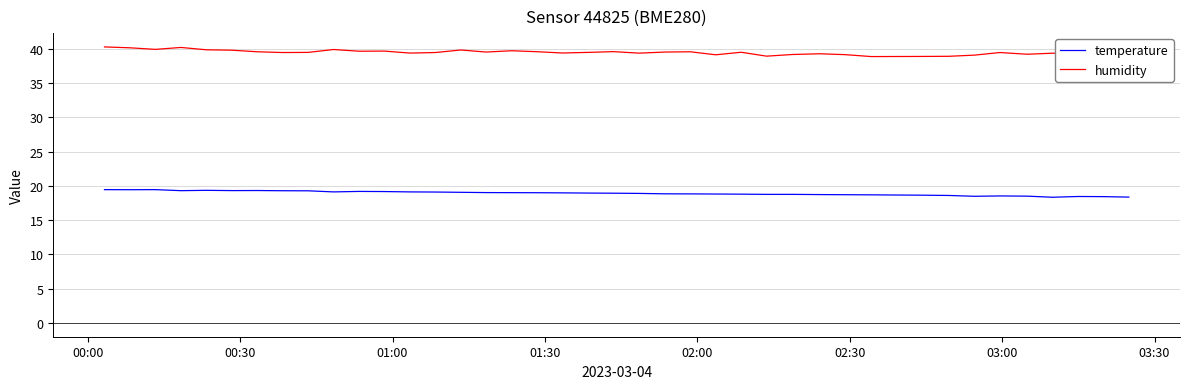

Rank the series by their maximum value, from lowest to highest.

temperature, humidity